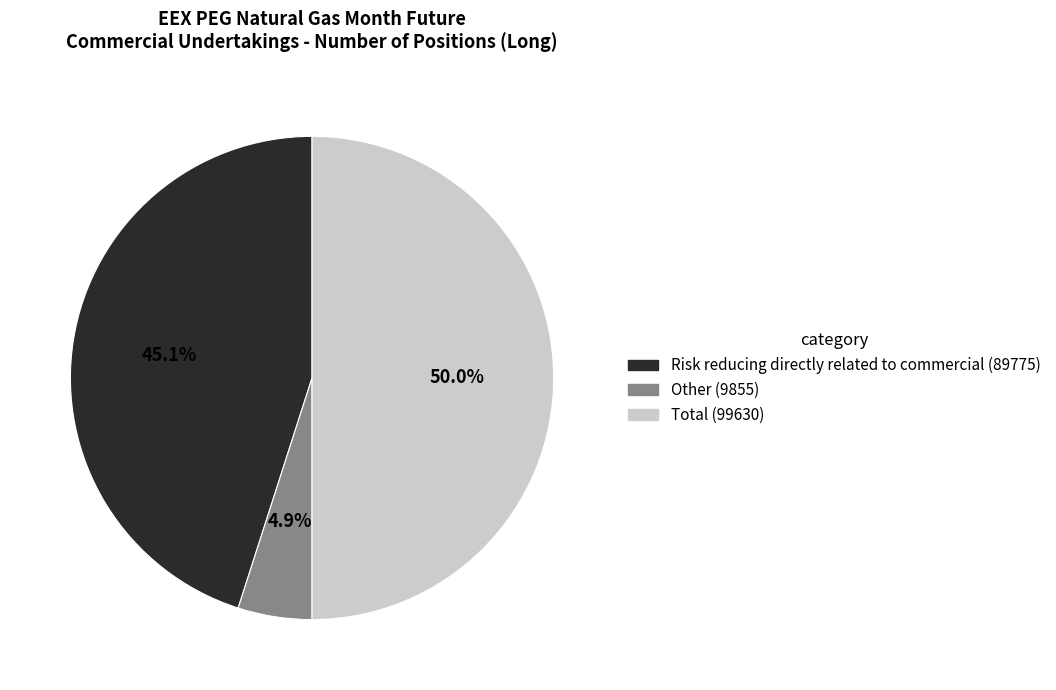

How many segments does this pie chart have?

3